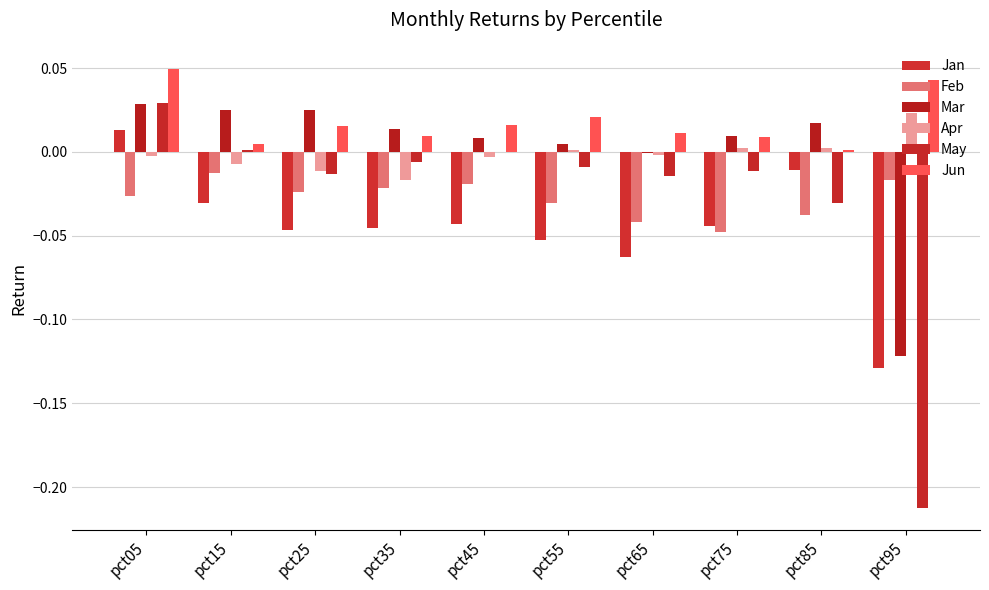

True or false: May has a value of -0.2 at pct95.

True